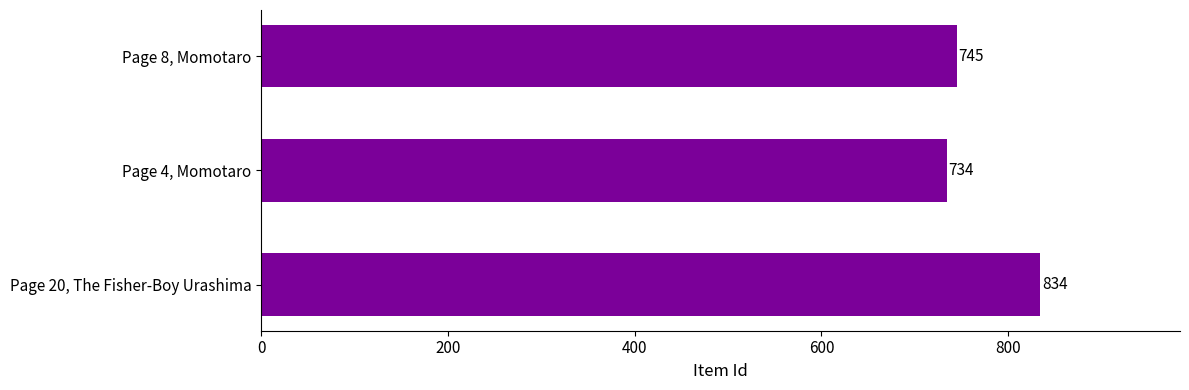

The chart shows a value of 1174 at Page 8, Momotaro. True or false?

False